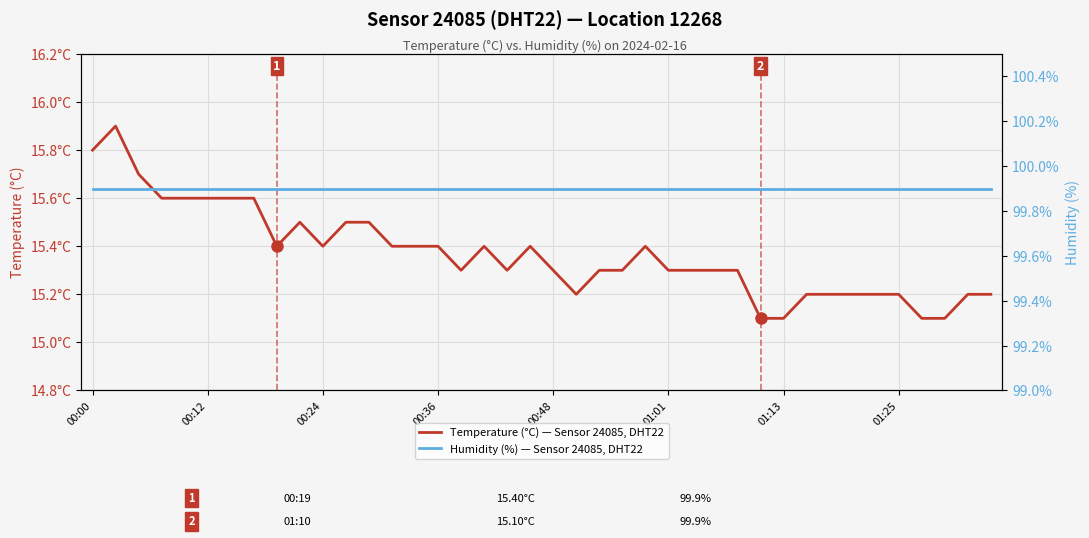

What is the value of the Humidity (%) — Sensor 24085, DHT22 point at the 34th from the left?

99.9